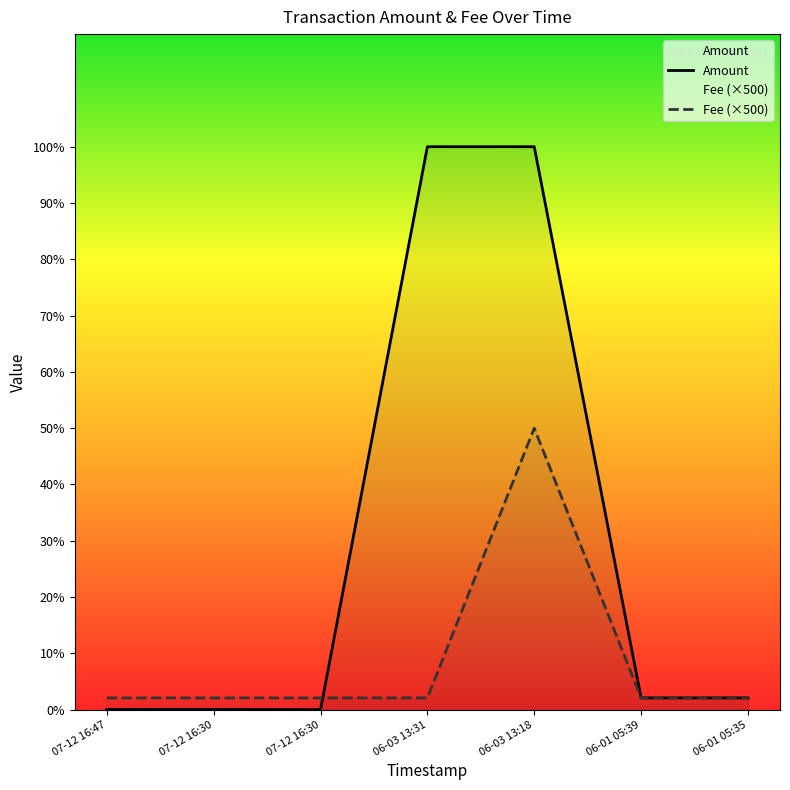

What is the minimum value for Fee?

500